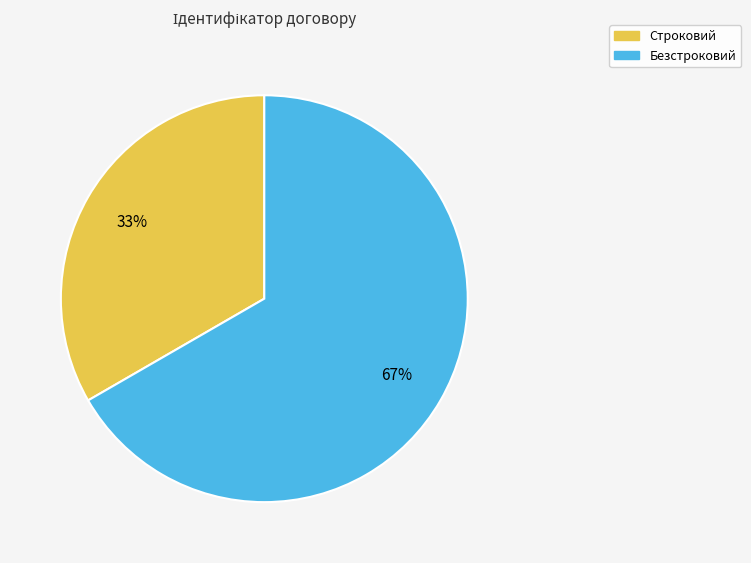

Which has a higher value, Безстроковий or Строковий?

Безстроковий